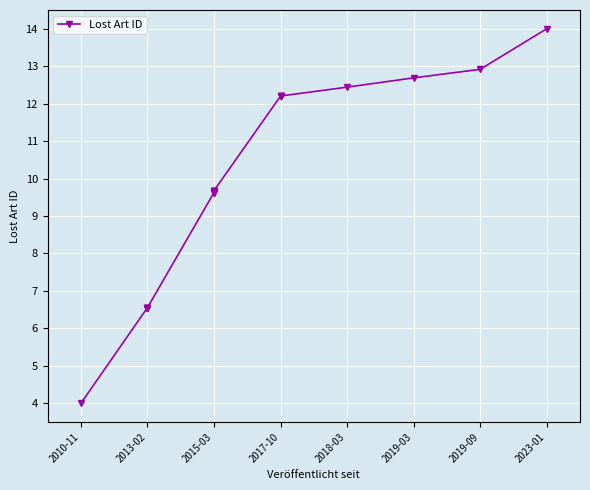

Is it true that the value at 2013-02 is 4.1?

False